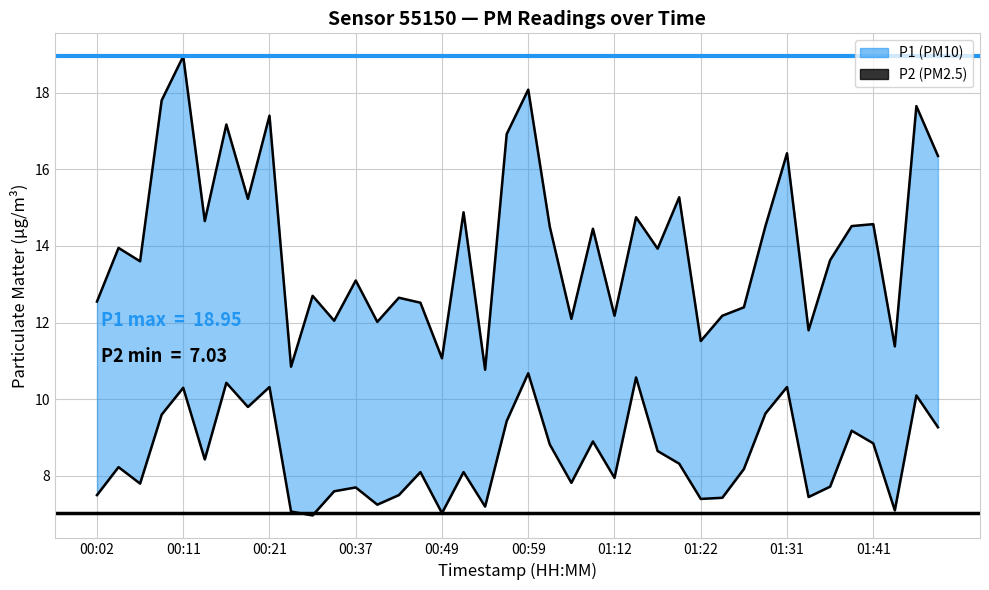

Which series has the largest total across all categories?

P1 (PM10)